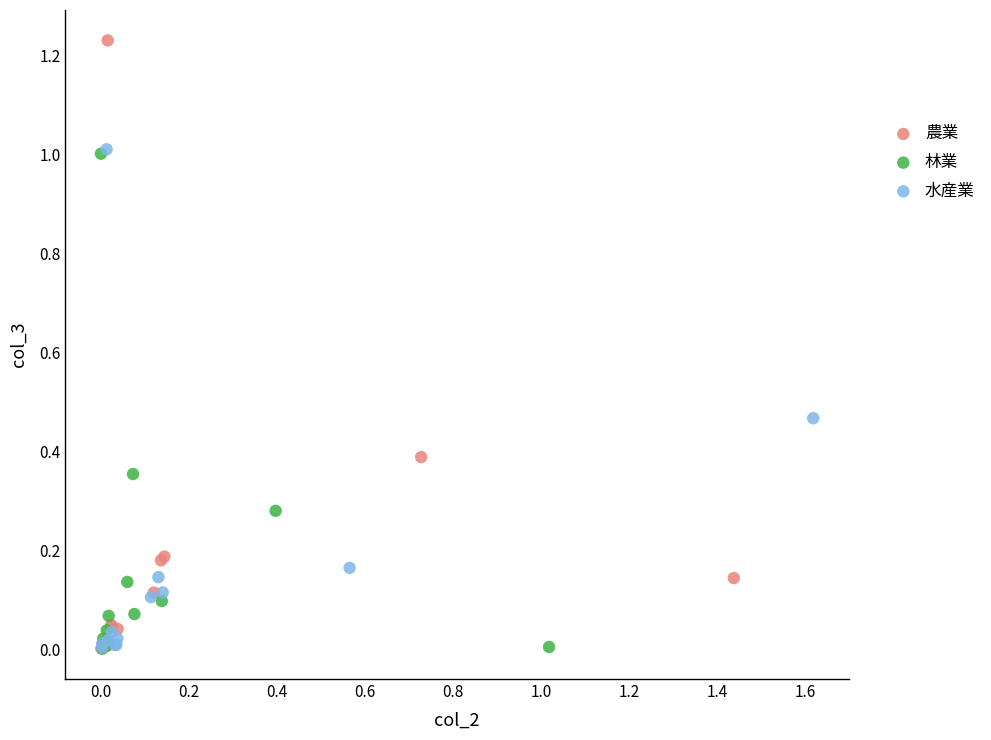

Which series reaches the maximum Y coordinate?

農業